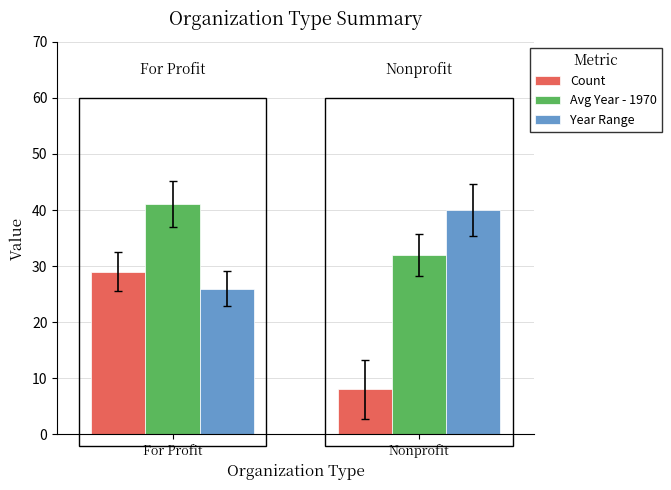

What is the maximum value shown in the chart?

41